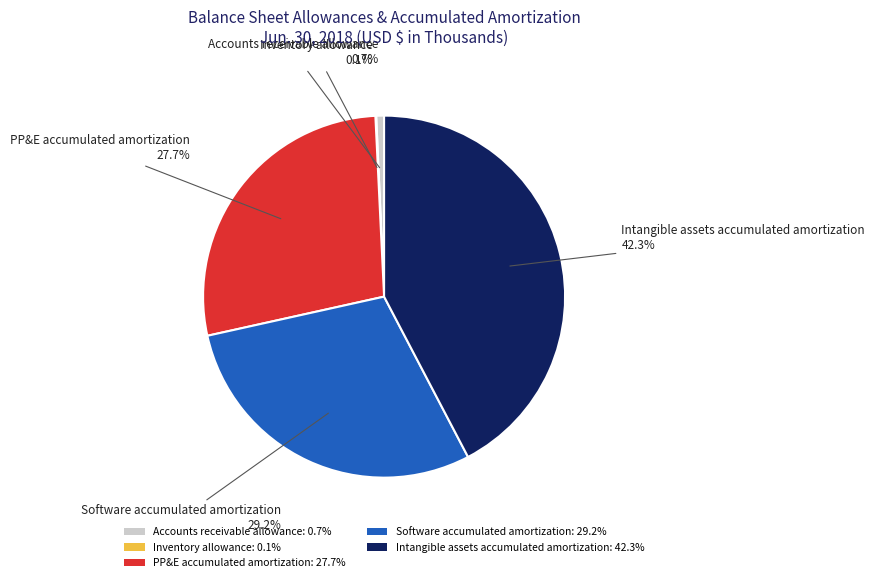

Does Software accumulated amortization account for over 50% of the chart?

No